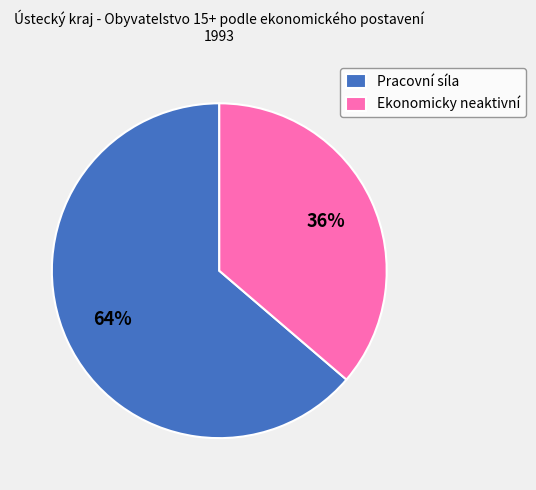

To the nearest percent, what portion does Ekonomicky neaktivní represent?

36%